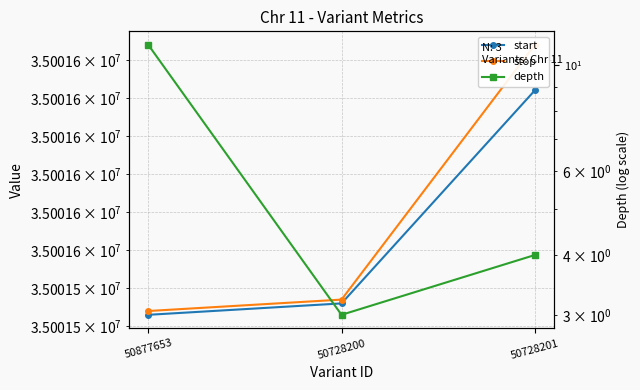

What is the total value across all series at 50728200?

70003096